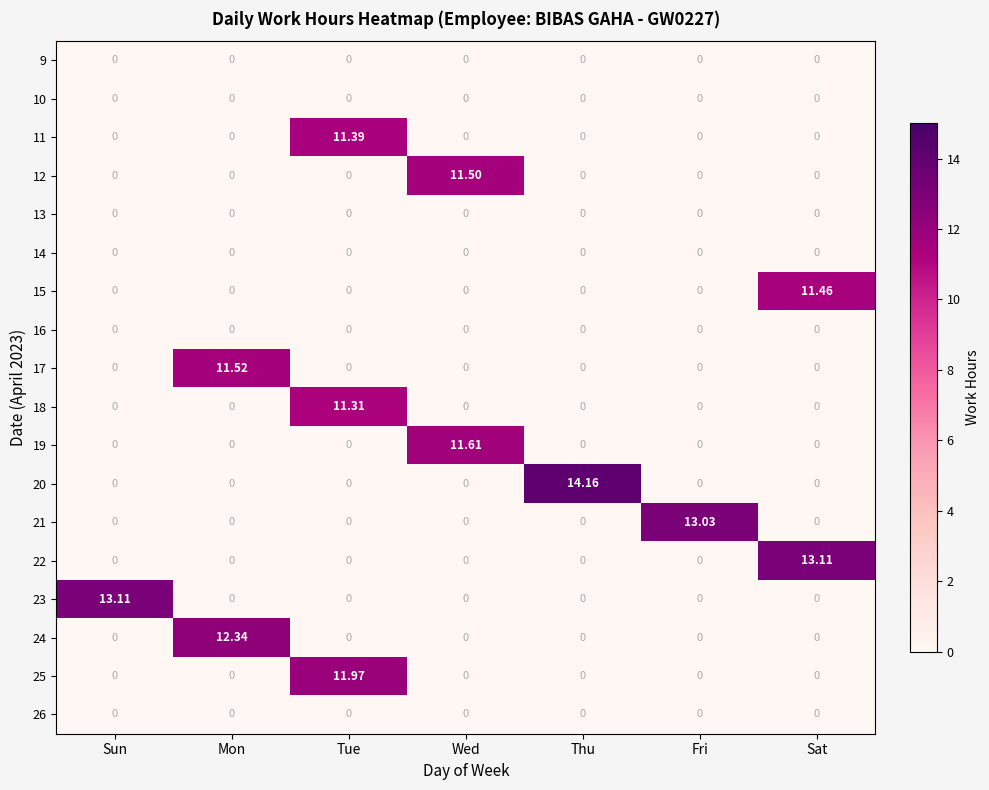

Which category has the highest value in the 23 series?

Sun